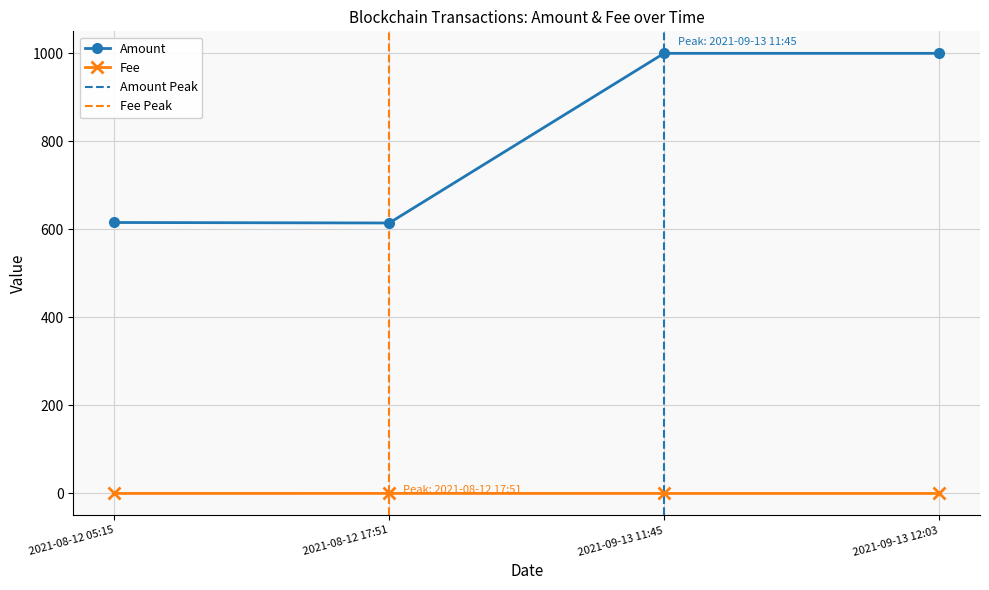

Reading right to left, list all the values displayed in this chart.

Amount: 2021-09-13 12:03=1000.0	2021-09-13 11:45=1000.0	2021-08-12 17:51=614.5	2021-08-12 05:15=615.6
Fee: 2021-09-13 12:03=0.0	2021-09-13 11:45=0.0	2021-08-12 17:51=0.1	2021-08-12 05:15=0.0